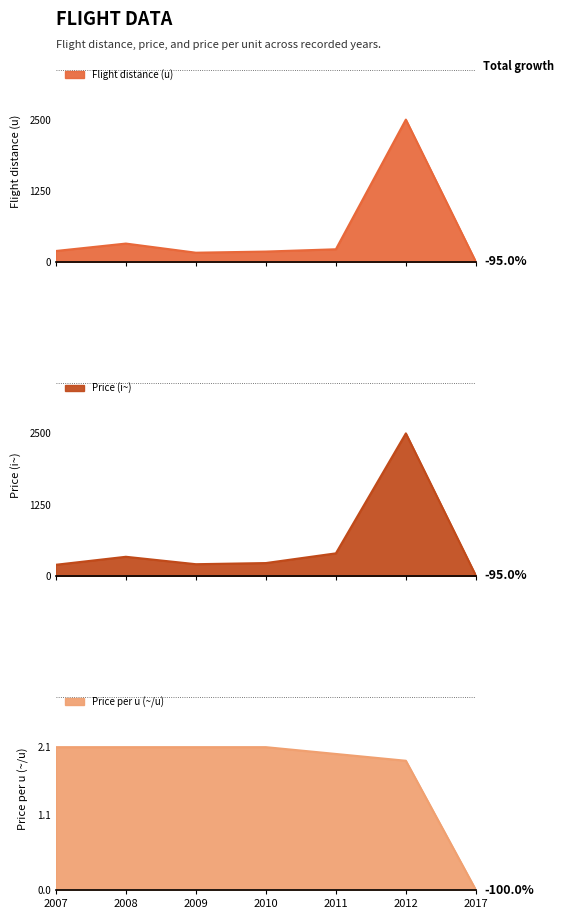

Read the Price (i~) value at 2011.

400.0